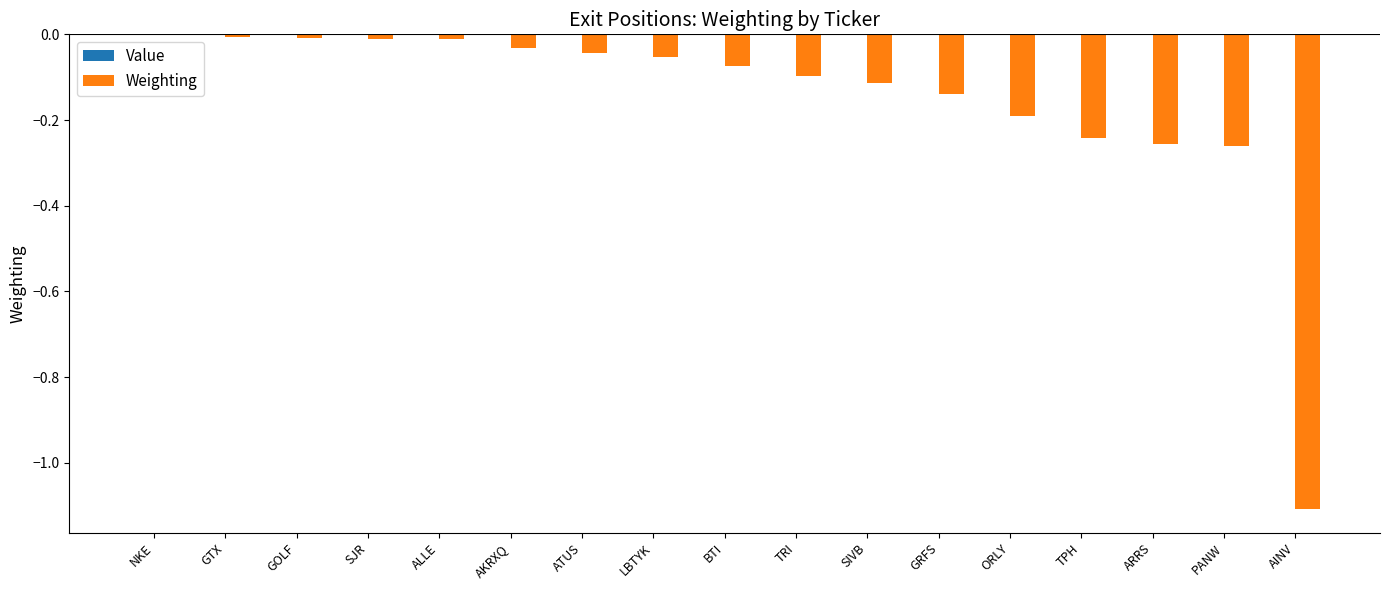

The chart shows a value of -0.2 at ORLY. True or false?

True